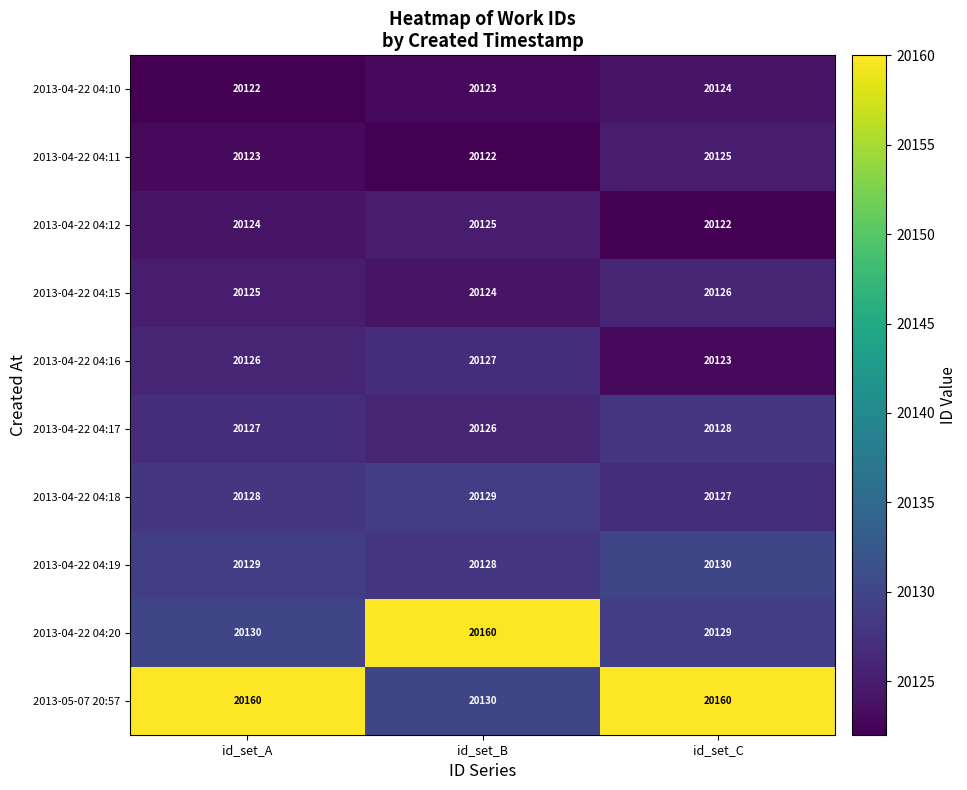

What is the minimum value for 2013-04-22 04:11?

20122